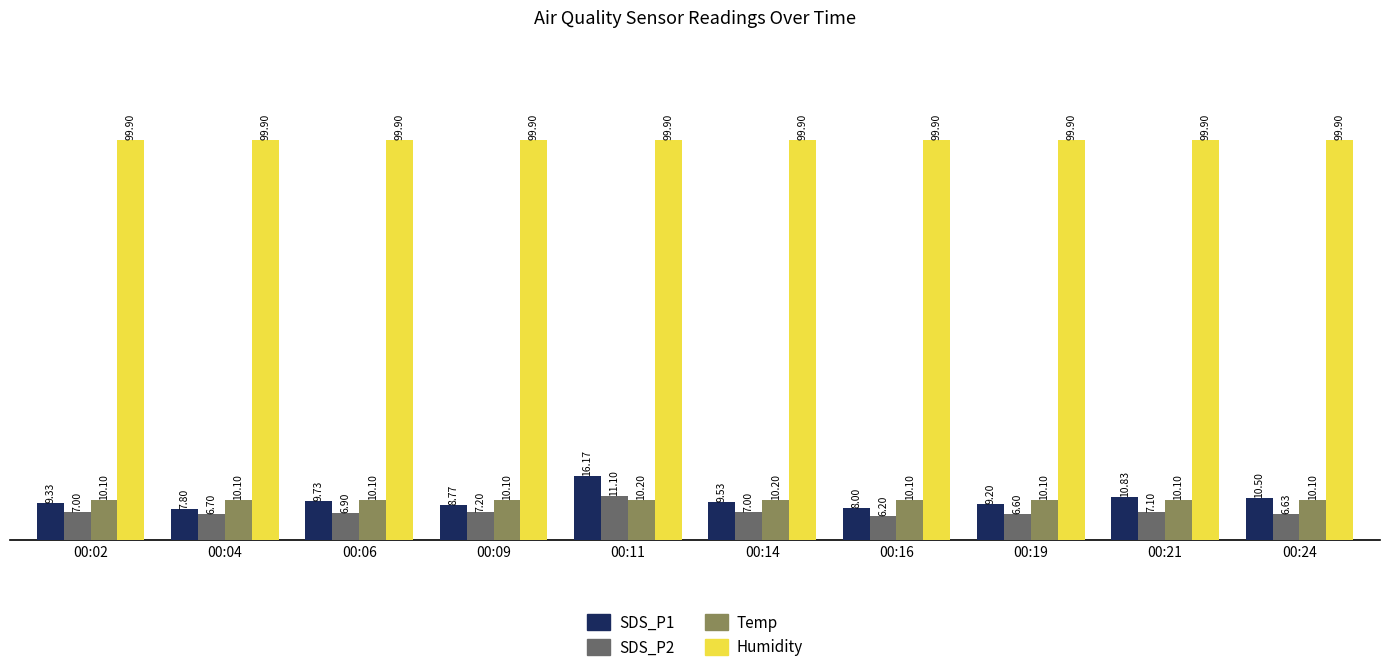

How many distinct data groups are displayed?

4